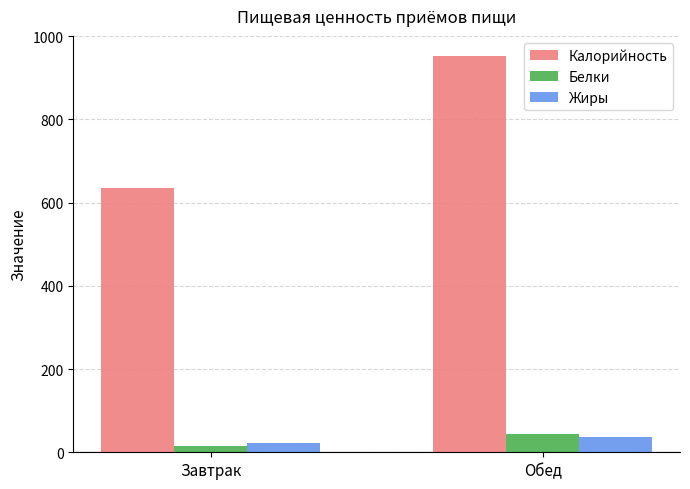

At which category is the sum across all series the highest?

Обед